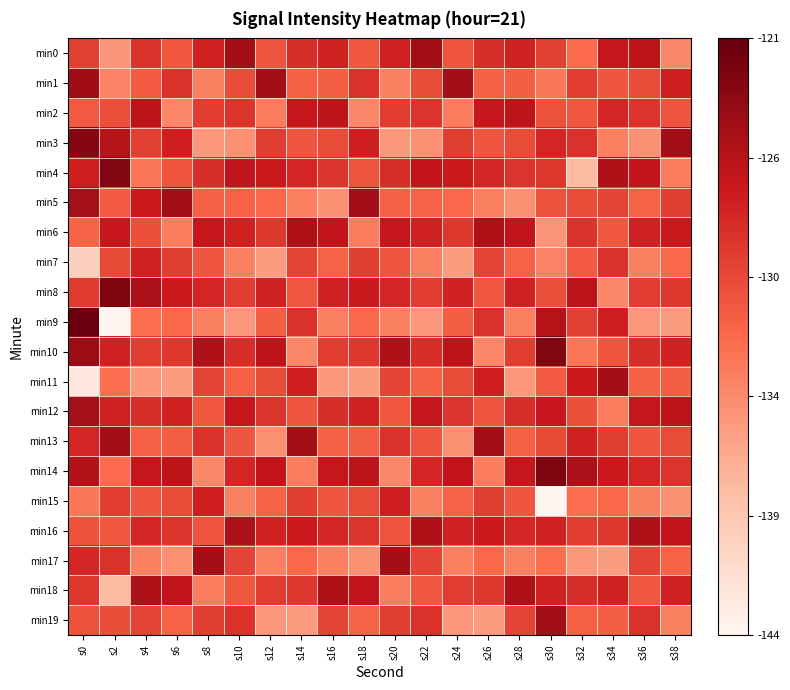

Reading left to right, transcribe all the data shown in this chart.

min0: s0=-129.4	s2=-135.3	s4=-128.5	s6=-131.0	s8=-127.3	s10=-124.5	s12=-130.8	s14=-128.2	s16=-127.4	s18=-131.0	s20=-127.3	s22=-124.5	s24=-130.8	s26=-128.2	s28=-127.4	s30=-129.4	s32=-132.3	s34=-126.3	s36=-125.9	s38=-134.2
min1: s0=-124.3	s2=-134.0	s4=-131.2	s6=-128.4	s8=-133.8	s10=-130.2	s12=-124.5	s14=-131.7	s16=-131.5	s18=-128.4	s20=-133.8	s22=-130.2	s24=-124.5	s26=-131.7	s28=-131.5	s30=-133.2	s32=-129.2	s34=-130.9	s36=-130.2	s38=-127.1
min2: s0=-131.1	s2=-130.4	s4=-125.7	s6=-134.2	s8=-129.1	s10=-128.6	s12=-133.6	s14=-126.3	s16=-125.9	s18=-134.2	s20=-129.1	s22=-128.6	s24=-133.6	s26=-126.3	s28=-125.9	s30=-130.6	s32=-131.0	s34=-127.6	s36=-128.6	s38=-130.8
min3: s0=-122.8	s2=-125.5	s4=-129.4	s6=-127.1	s8=-135.4	s10=-134.9	s12=-129.3	s14=-130.9	s16=-130.2	s18=-127.1	s20=-135.4	s22=-134.9	s24=-129.3	s26=-130.9	s28=-130.2	s30=-127.6	s32=-128.5	s34=-133.8	s36=-134.9	s38=-124.5
min4: s0=-127.1	s2=-122.5	s4=-133.1	s6=-130.8	s8=-128.2	s10=-126.1	s12=-126.7	s14=-127.6	s16=-128.6	s18=-130.8	s20=-128.2	s22=-126.1	s24=-126.7	s26=-127.6	s28=-128.6	s30=-128.9	s32=-138.0	s34=-125.1	s36=-126.1	s38=-133.6
min5: s0=-124.6	s2=-131.2	s4=-126.8	s6=-124.5	s8=-131.7	s10=-131.8	s12=-132.1	s14=-133.8	s16=-134.9	s18=-124.5	s20=-131.7	s22=-131.8	s24=-132.1	s26=-133.8	s28=-134.9	s30=-130.6	s32=-130.3	s34=-129.7	s36=-131.8	s38=-129.3
min6: s0=-131.9	s2=-126.5	s4=-130.5	s6=-133.6	s8=-126.3	s10=-127.3	s12=-128.9	s14=-125.1	s16=-126.1	s18=-133.6	s20=-126.3	s22=-127.3	s24=-128.9	s26=-125.1	s28=-126.1	s30=-135.3	s32=-128.5	s34=-131.0	s36=-127.3	s38=-126.7
min7: s0=-139.8	s2=-130.1	s4=-127.3	s6=-129.3	s8=-130.9	s10=-133.8	s12=-135.7	s14=-129.7	s16=-131.8	s18=-129.3	s20=-130.9	s22=-133.8	s24=-135.7	s26=-129.7	s28=-131.8	s30=-134.0	s32=-131.2	s34=-128.4	s36=-133.8	s38=-132.1
min8: s0=-129.1	s2=-122.4	s4=-124.9	s6=-126.7	s8=-127.6	s10=-129.1	s12=-127.4	s14=-131.0	s16=-127.3	s18=-126.7	s20=-127.6	s22=-129.1	s24=-127.4	s26=-131.0	s28=-127.3	s30=-130.4	s32=-125.7	s34=-134.2	s36=-129.1	s38=-128.9
min9: s0=-121.2	s2=-143.5	s4=-132.6	s6=-132.1	s8=-133.8	s10=-135.4	s12=-131.5	s14=-128.4	s16=-133.8	s18=-132.1	s20=-133.8	s22=-135.4	s24=-131.5	s26=-128.4	s28=-133.8	s30=-125.5	s32=-129.4	s34=-127.1	s36=-135.4	s38=-135.7
min10: s0=-124.0	s2=-127.3	s4=-129.1	s6=-128.9	s8=-125.1	s10=-128.2	s12=-125.9	s14=-134.2	s16=-129.1	s18=-128.9	s20=-125.1	s22=-128.2	s24=-125.9	s26=-134.2	s28=-129.1	s30=-122.5	s32=-133.1	s34=-130.8	s36=-128.2	s38=-127.4
min11: s0=-142.2	s2=-132.5	s4=-135.4	s6=-135.7	s8=-129.7	s10=-131.7	s12=-130.2	s14=-127.1	s16=-135.4	s18=-135.7	s20=-129.7	s22=-131.7	s24=-130.2	s26=-127.1	s28=-135.4	s30=-131.2	s32=-126.8	s34=-124.5	s36=-131.7	s38=-131.5
min12: s0=-124.5	s2=-127.3	s4=-128.2	s6=-127.4	s8=-131.0	s10=-126.3	s12=-128.6	s14=-130.8	s16=-128.2	s18=-127.4	s20=-131.0	s22=-126.3	s24=-128.6	s26=-130.8	s28=-128.2	s30=-126.5	s32=-130.5	s34=-133.6	s36=-126.3	s38=-125.9
min13: s0=-127.5	s2=-124.5	s4=-131.7	s6=-131.5	s8=-128.4	s10=-130.9	s12=-134.9	s14=-124.5	s16=-131.7	s18=-131.5	s20=-128.4	s22=-130.9	s24=-134.9	s26=-124.5	s28=-131.7	s30=-130.1	s32=-127.3	s34=-129.3	s36=-130.9	s38=-130.2
min14: s0=-125.4	s2=-132.3	s4=-126.3	s6=-125.9	s8=-134.2	s10=-127.6	s12=-126.1	s14=-133.6	s16=-126.3	s18=-125.9	s20=-134.2	s22=-127.6	s24=-126.1	s26=-133.6	s28=-126.3	s30=-122.4	s32=-124.9	s34=-126.7	s36=-127.6	s38=-128.6
min15: s0=-133.2	s2=-129.2	s4=-130.9	s6=-130.2	s8=-127.1	s10=-133.8	s12=-131.8	s14=-129.3	s16=-130.9	s18=-130.2	s20=-127.1	s22=-133.8	s24=-131.8	s26=-129.3	s28=-130.9	s30=-143.5	s32=-132.6	s34=-132.1	s36=-133.8	s38=-134.9
min16: s0=-130.6	s2=-131.0	s4=-127.6	s6=-128.6	s8=-130.8	s10=-125.1	s12=-127.3	s14=-126.7	s16=-127.6	s18=-128.6	s20=-130.8	s22=-125.1	s24=-127.3	s26=-126.7	s28=-127.6	s30=-127.3	s32=-129.1	s34=-128.9	s36=-125.1	s38=-126.1
min17: s0=-127.6	s2=-128.5	s4=-133.8	s6=-134.9	s8=-124.5	s10=-129.7	s12=-133.8	s14=-132.1	s16=-133.8	s18=-134.9	s20=-124.5	s22=-129.7	s24=-133.8	s26=-132.1	s28=-133.8	s30=-132.5	s32=-135.4	s34=-135.7	s36=-129.7	s38=-131.8
min18: s0=-128.9	s2=-138.0	s4=-125.1	s6=-126.1	s8=-133.6	s10=-131.0	s12=-129.1	s14=-128.9	s16=-125.1	s18=-126.1	s20=-133.6	s22=-131.0	s24=-129.1	s26=-128.9	s28=-125.1	s30=-127.3	s32=-128.2	s34=-127.4	s36=-131.0	s38=-127.3
min19: s0=-130.6	s2=-130.3	s4=-129.7	s6=-131.8	s8=-129.3	s10=-128.4	s12=-135.4	s14=-135.7	s16=-129.7	s18=-131.8	s20=-129.3	s22=-128.4	s24=-135.4	s26=-135.7	s28=-129.7	s30=-124.5	s32=-131.7	s34=-131.5	s36=-128.4	s38=-133.8